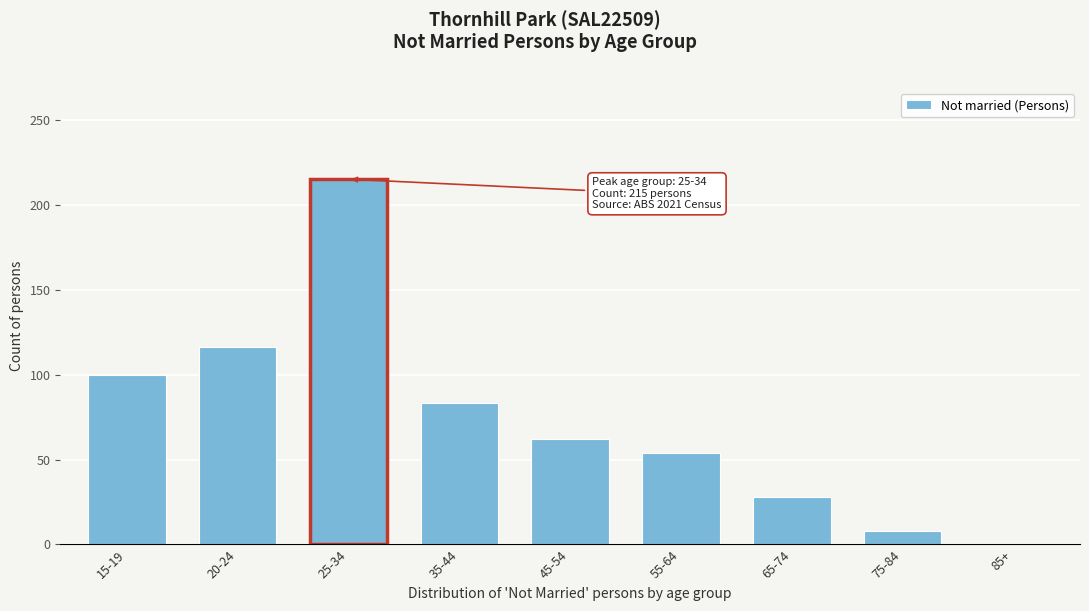

Reading left to right, transcribe all the data shown in this chart.

15-19=100	20-24=116	25-34=215	35-44=83	45-54=62	55-64=54	65-74=28	75-84=8	85+=0